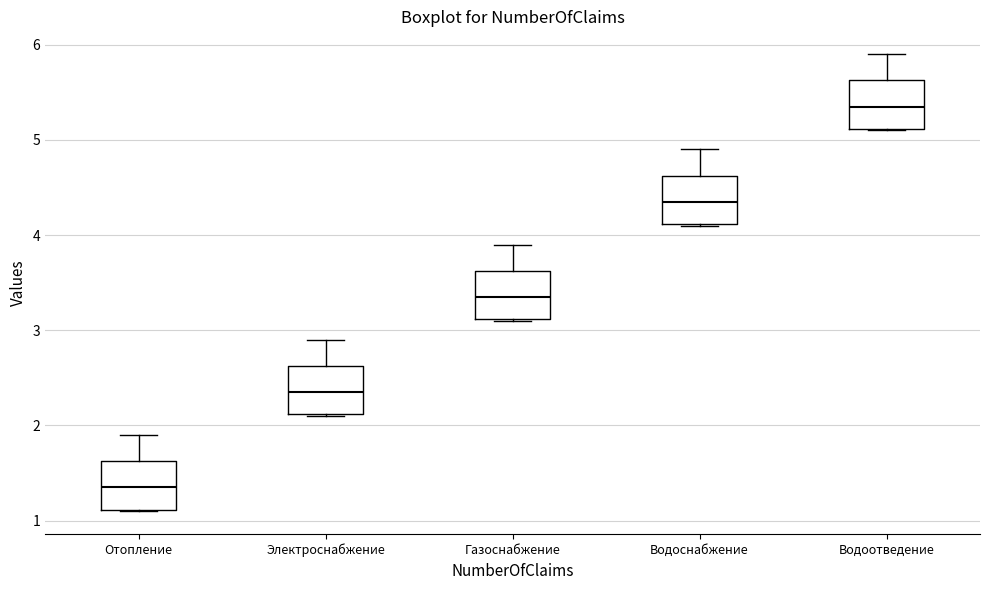

Where is the upper edge of the box for Газоснабжение on the y-axis? The values are not printed on the chart, so give them approximately, as read against the axis.

3.6